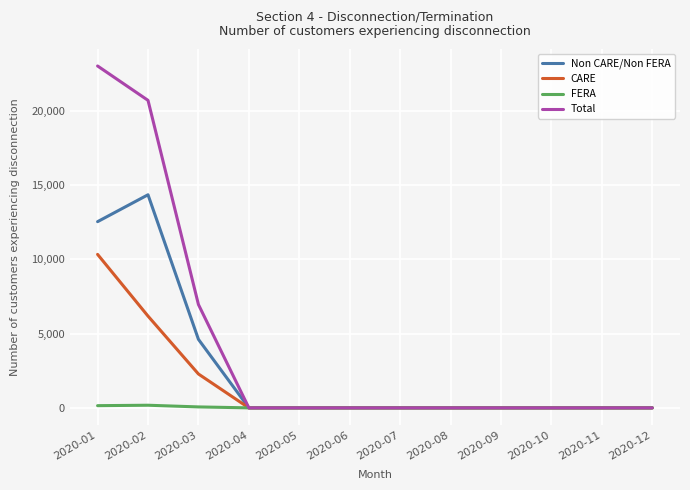

Rank the series by their average value, from highest to lowest.

Total, Non CARE/Non FERA, CARE, FERA